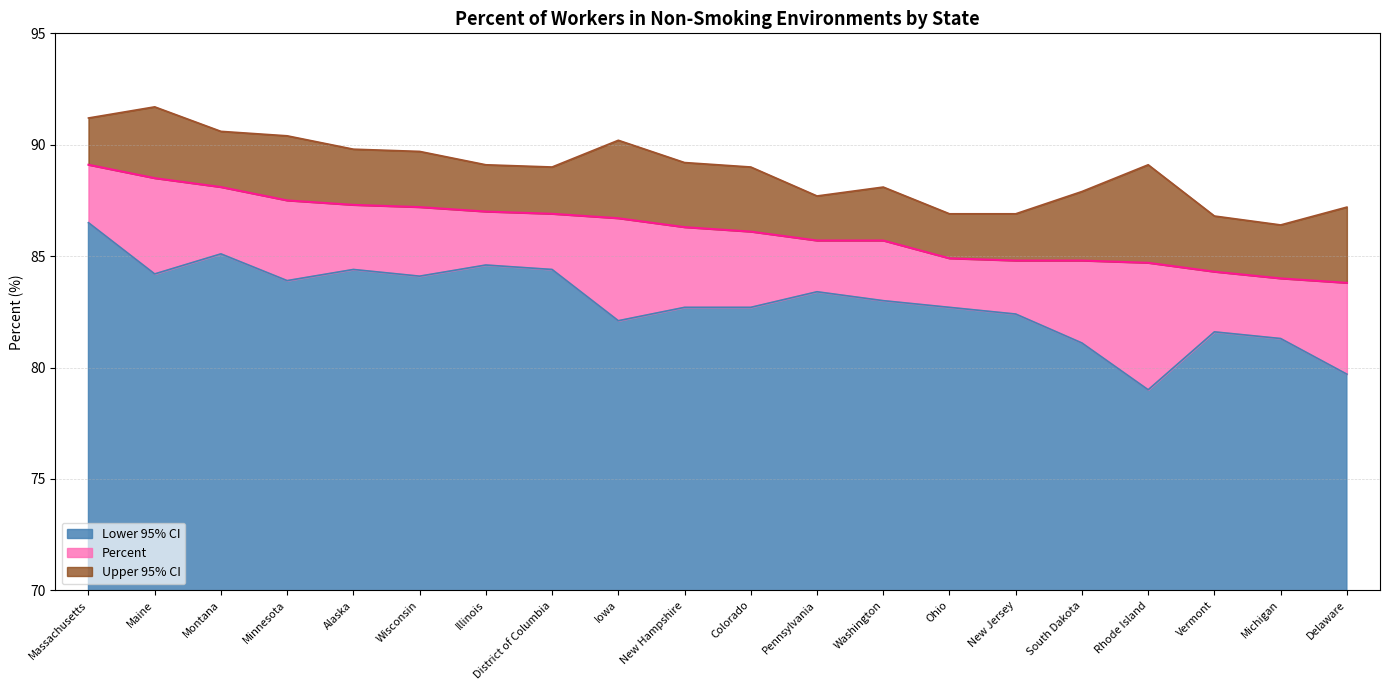

Where is the first local maximum for Upper 95% CI?

Maine